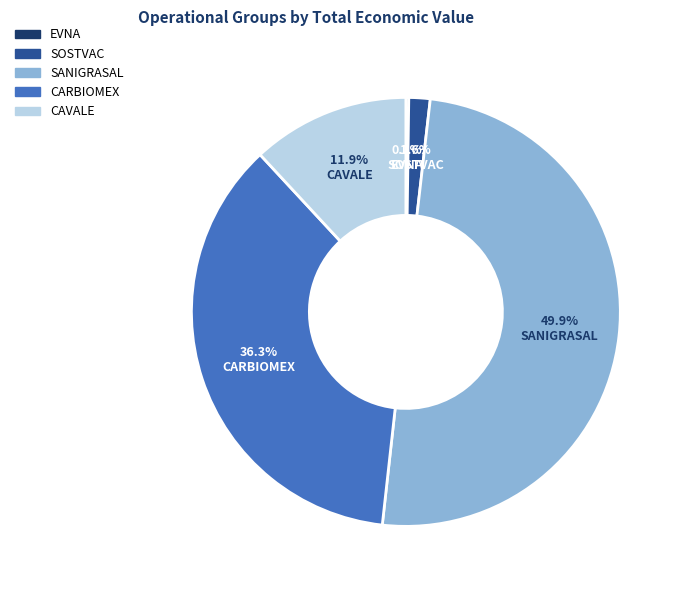

Does CARBIOMEX represent more than half of the total?

No